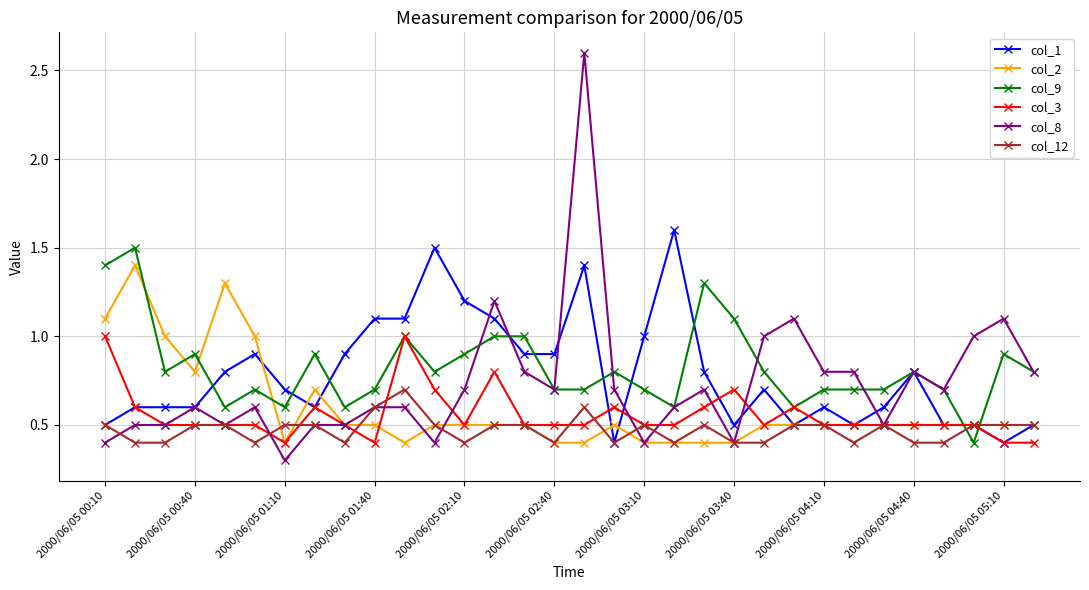

Which series has the largest range (max minus min)?

col_8